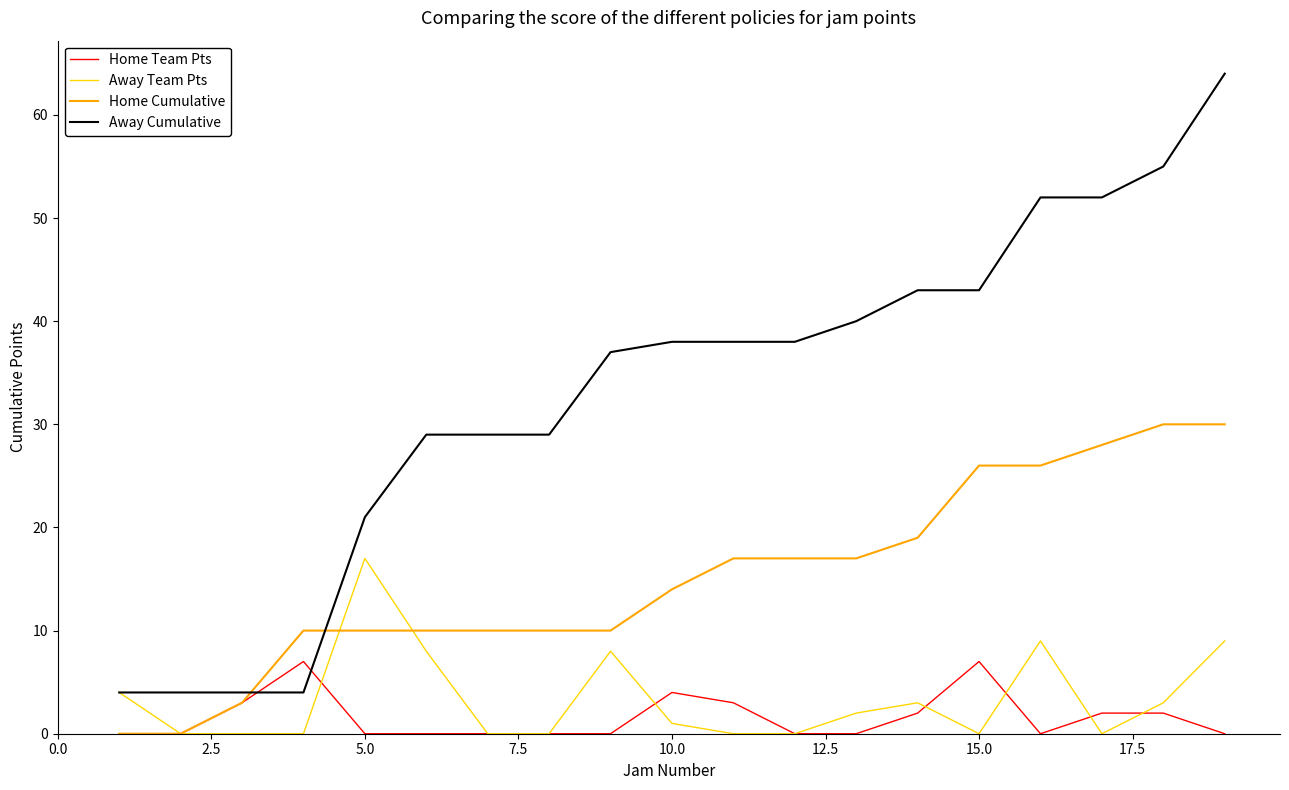

Which series has the largest total across all categories?

Away Cumulative